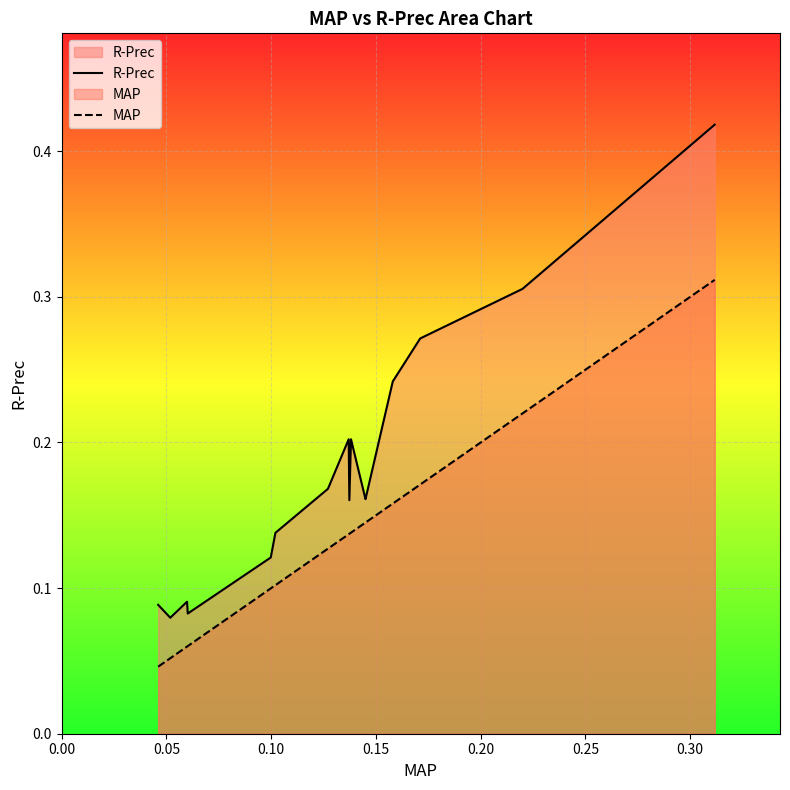

True or false: MAP and R-Prec cross at least once.

False